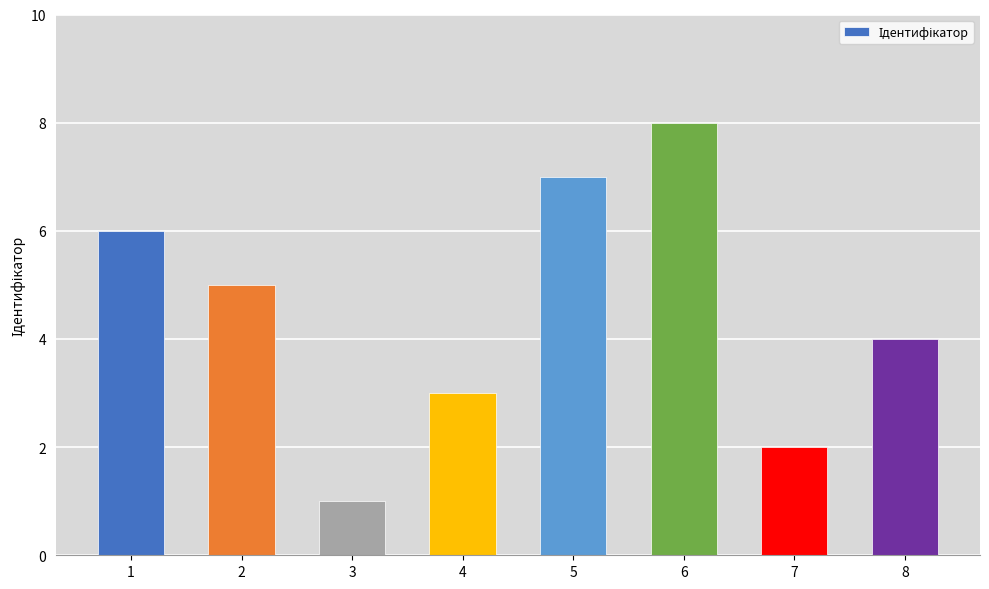

Reading right to left, what are all the values shown in this chart?

8=4	7=2	6=8	5=7	4=3	3=1	2=5	1=6